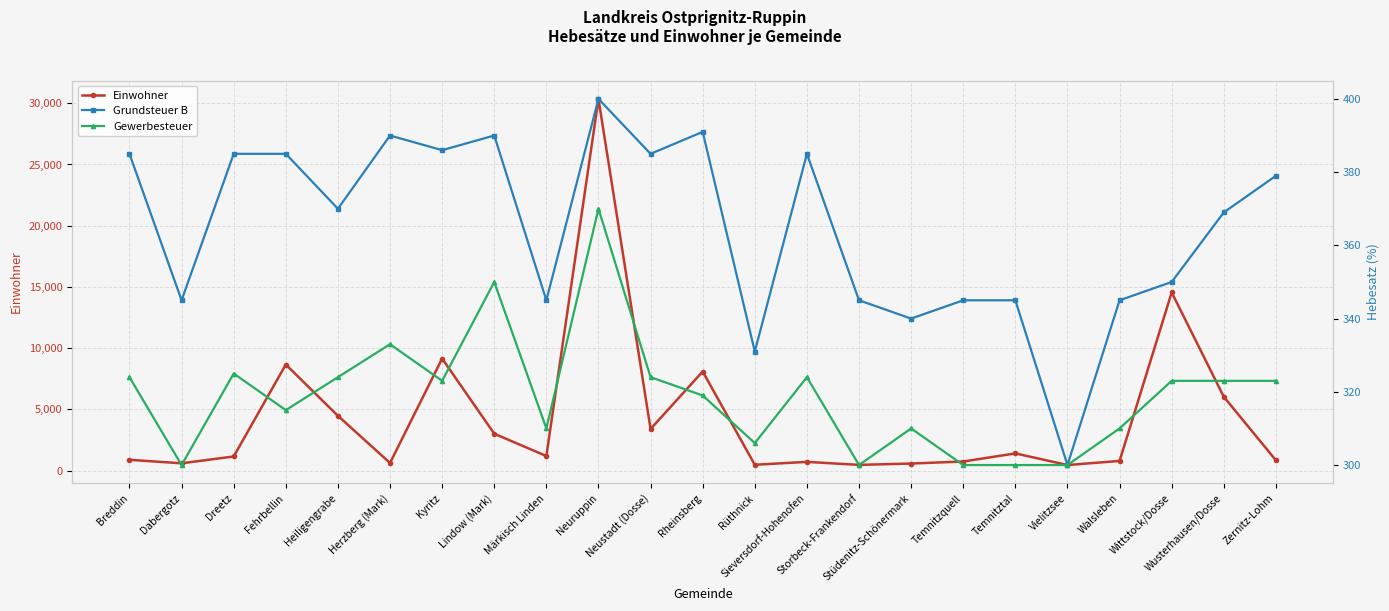

How many distinct data groups are displayed?

3